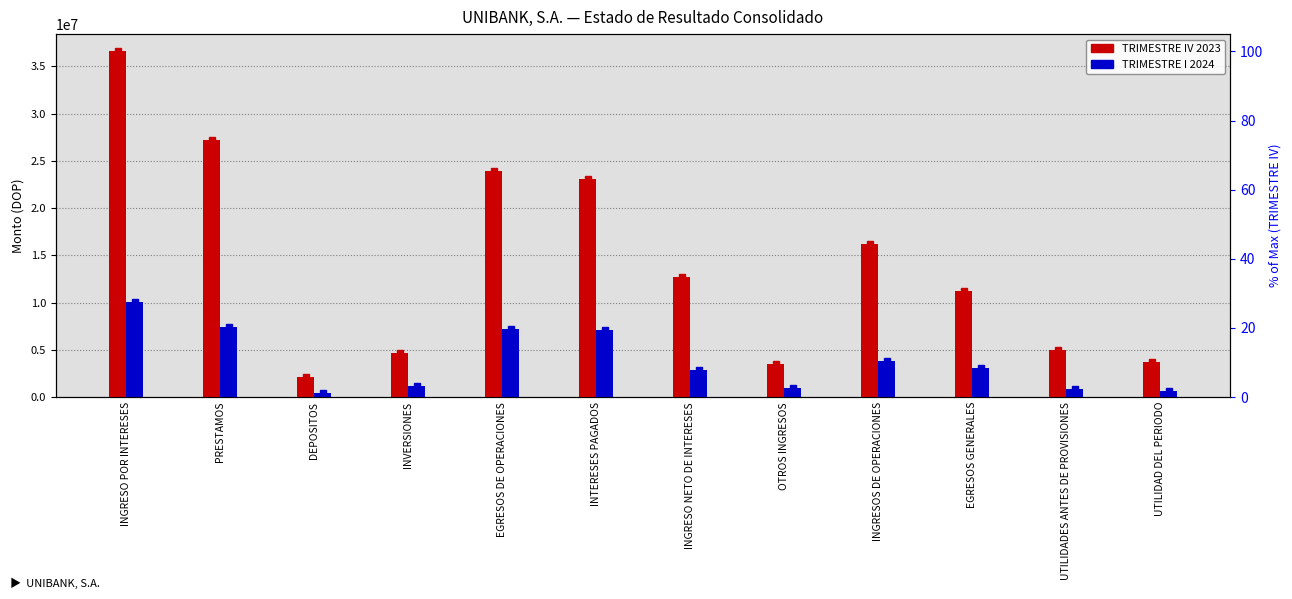

Is it true that TRIMESTRE IV 2023 equals 4995130.9 at UTILIDADES ANTES DE PROVISIONES?

True